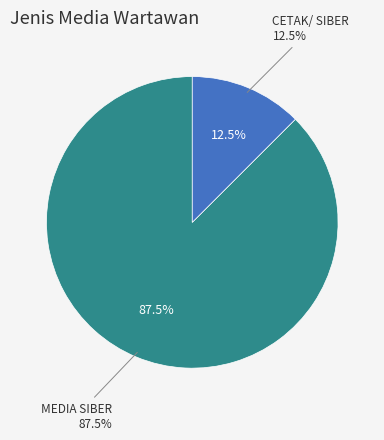

Which category accounts for the majority?

MEDIA SIBER